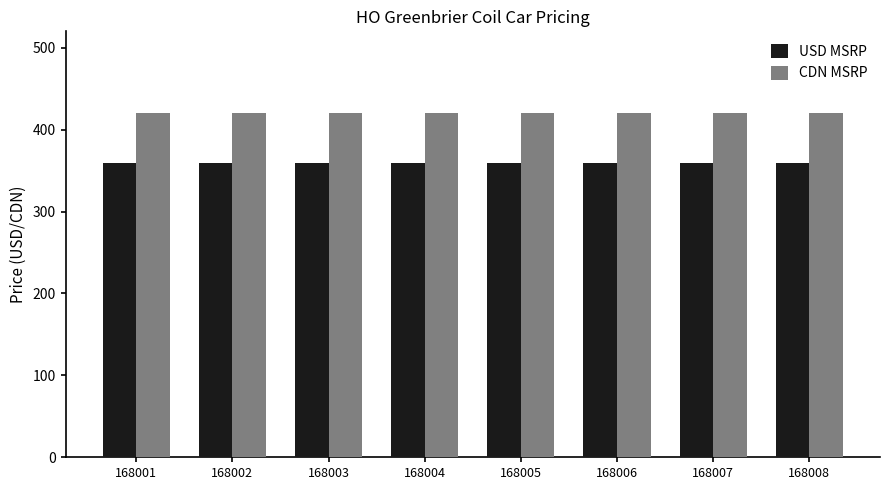

What is the value of the CDN MSRP bar at the 7th from the left?

419.7